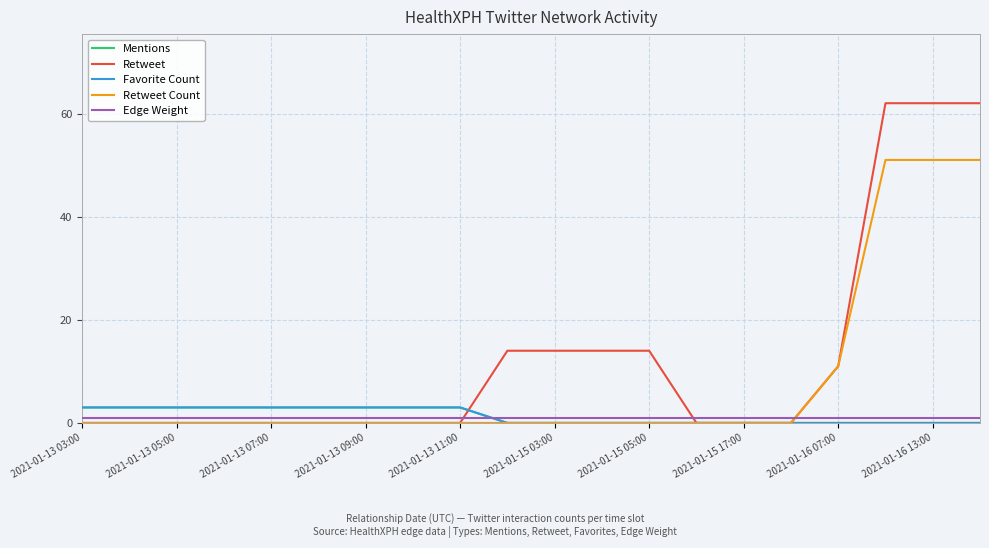

After their last crossing, which series has the higher values: Mentions or Edge Weight?

Edge Weight